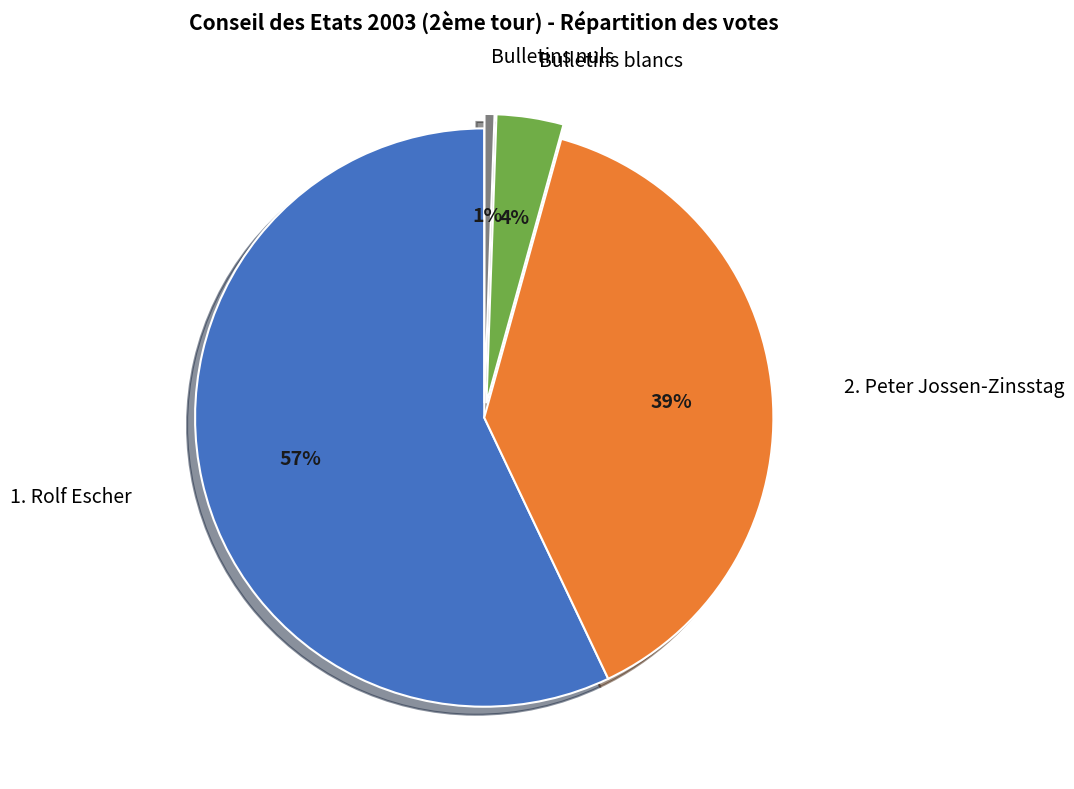

How many slices are in this pie chart?

4